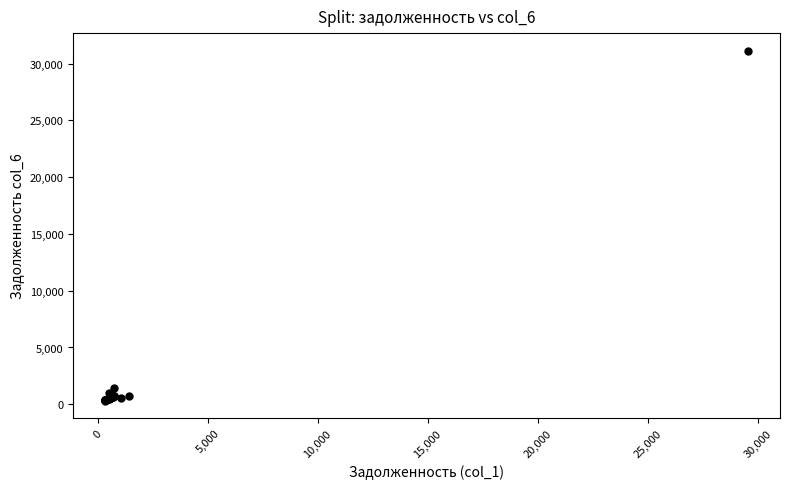

What Y value in the scatter plot is closest to 15738?

1428.2